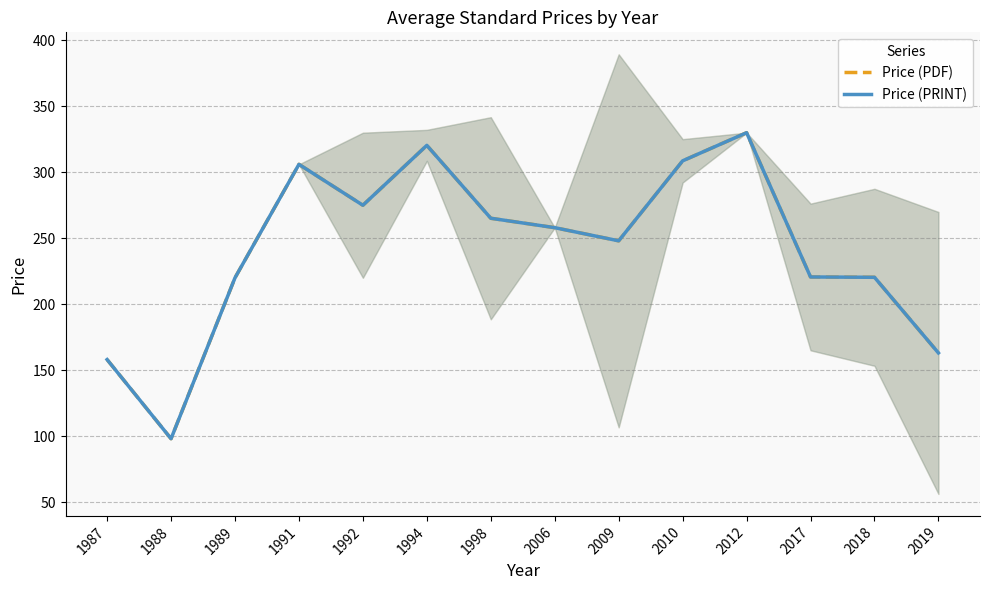

Does the chart have visible grid lines?

Yes